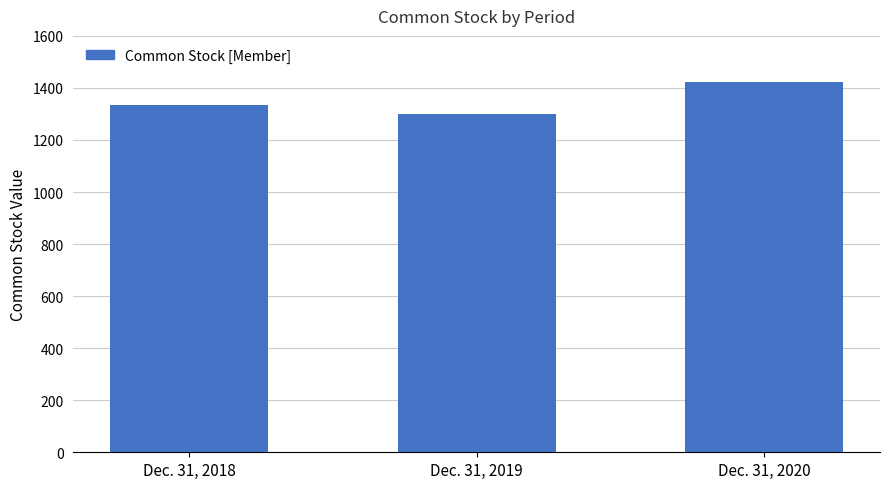

What is the average value?

1353